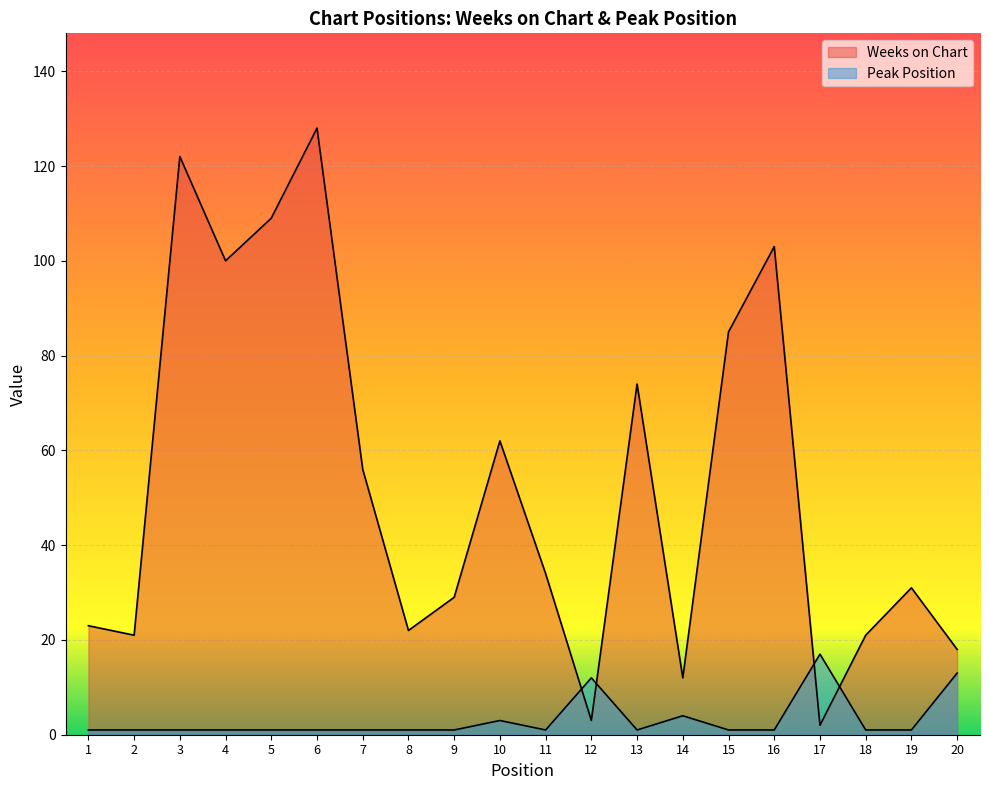

After their last crossing, which series has the higher values: Weeks on Chart or Peak Position?

Weeks on Chart